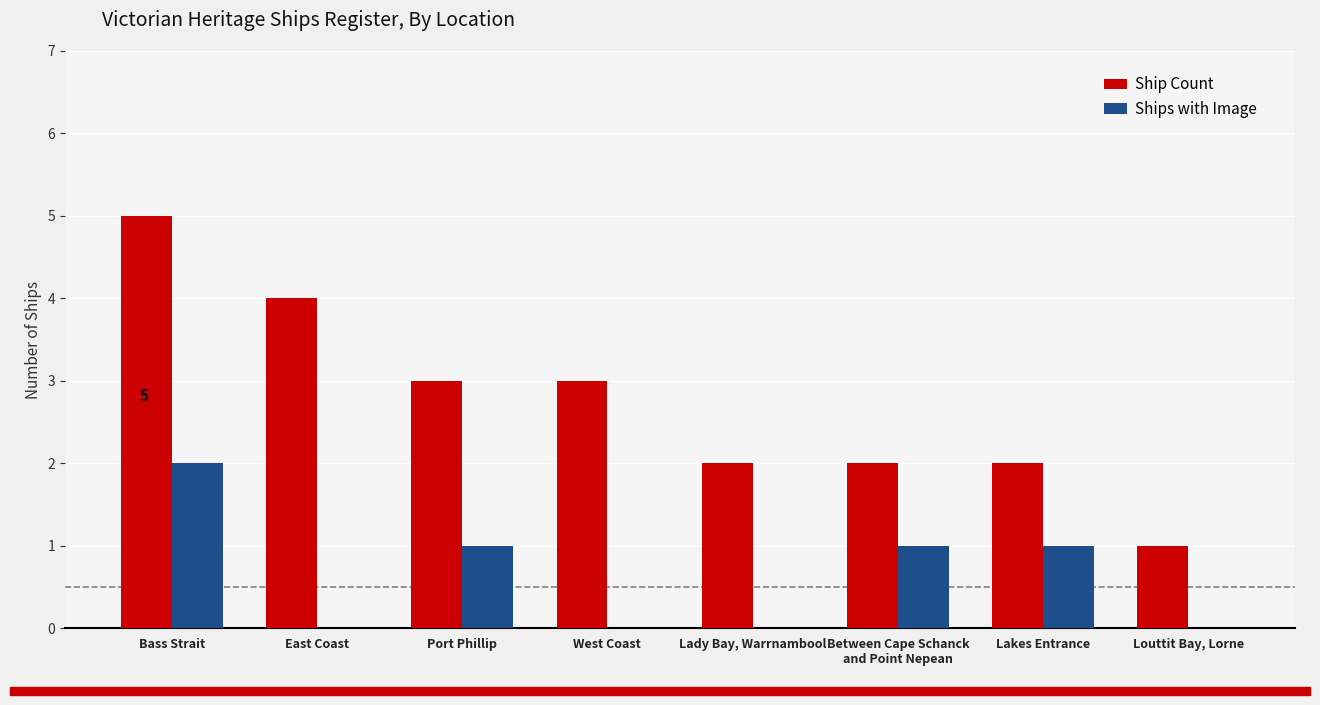

What is the sum of the Ship Count values at East Coast and Louttit Bay, Lorne?

5